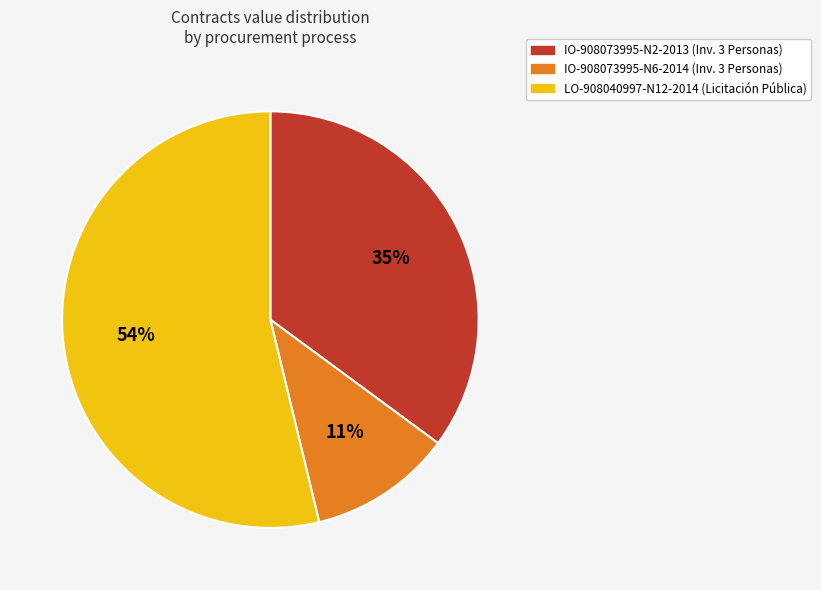

Is it true that LO-908040997-N12-2014 is 54% of the pie?

True